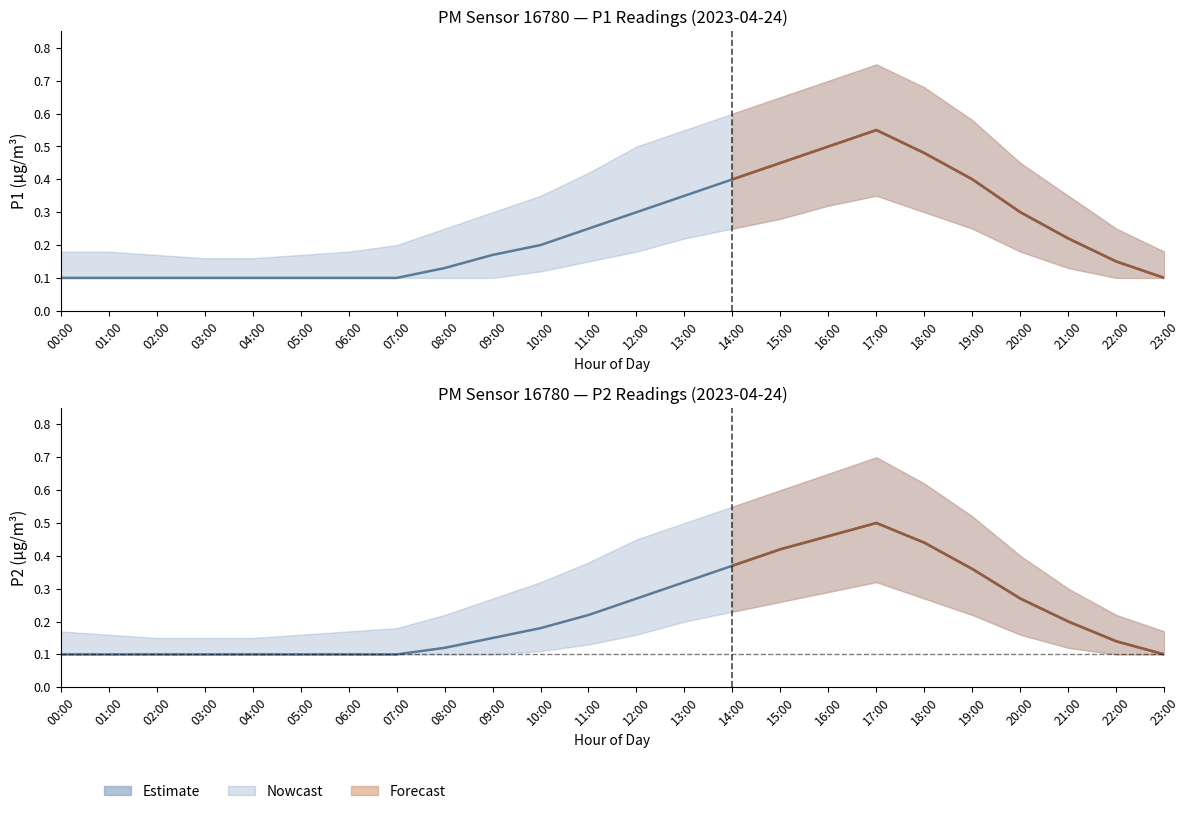

Is this an area chart (filled region under the line)?

No